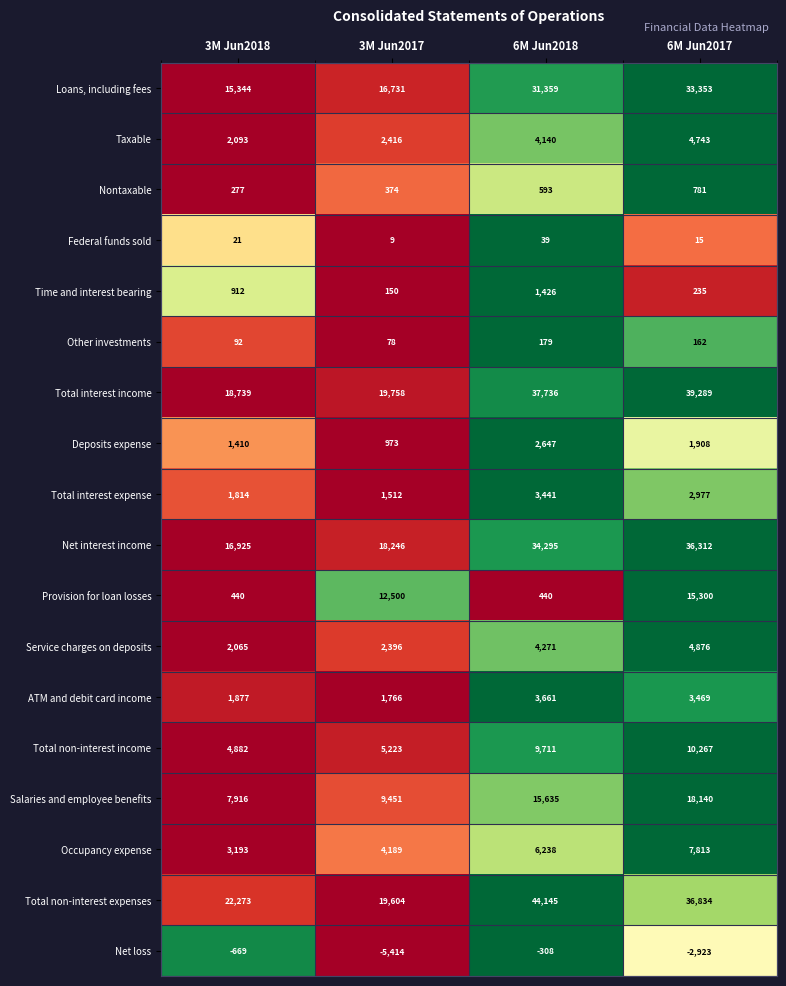

What is the sum of all ATM and debit card income values?

10773